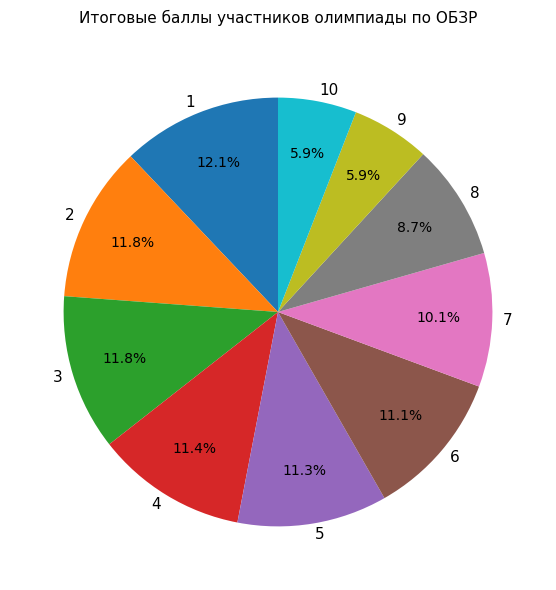

Combined, what portion of the pie is 6 and 8?

19.8%